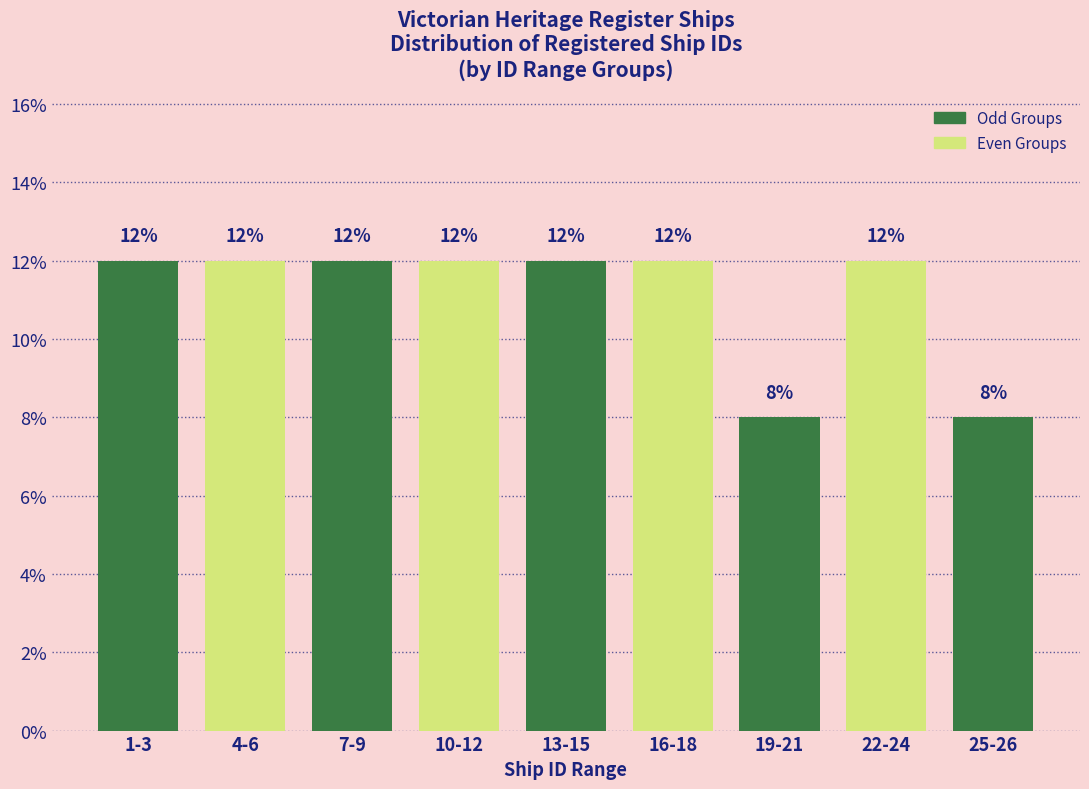

Reading left to right, extract all data points from this chart.

1-3=12	4-6=12	7-9=12	10-12=12	13-15=12	16-18=12	19-21=8	22-24=12	25-26=8